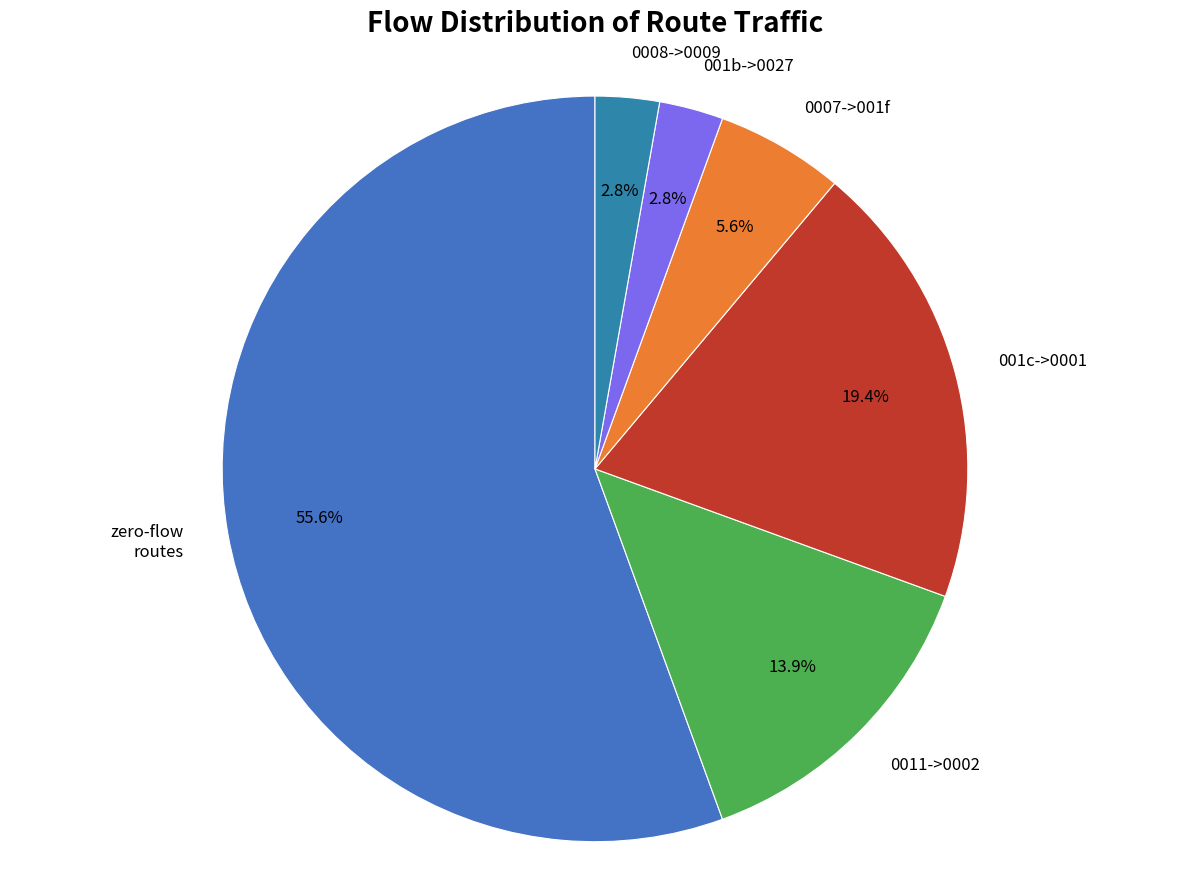

Is there a majority slice in this chart?

Yes